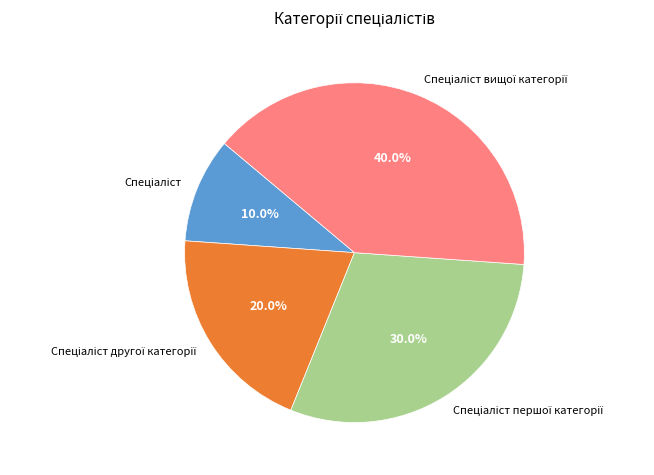

Is there any slice that represents more than half of the pie?

No